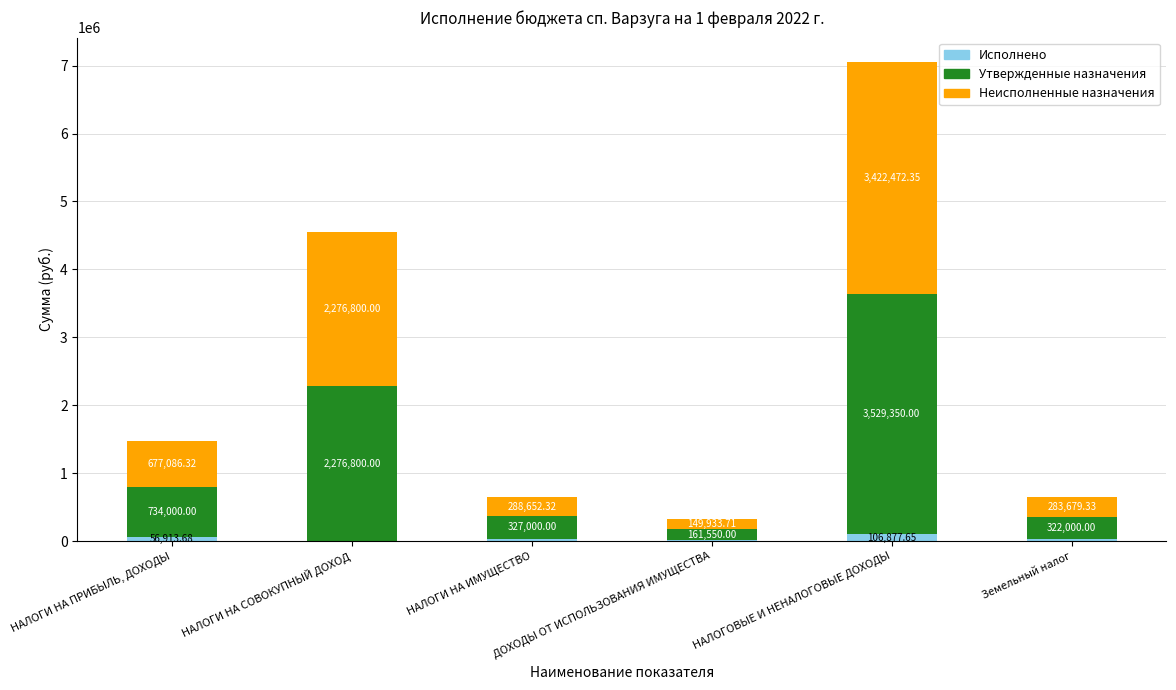

At which category is the sum across all series the highest?

НАЛОГОВЫЕ И НЕНАЛОГОВЫЕ ДОХОДЫ